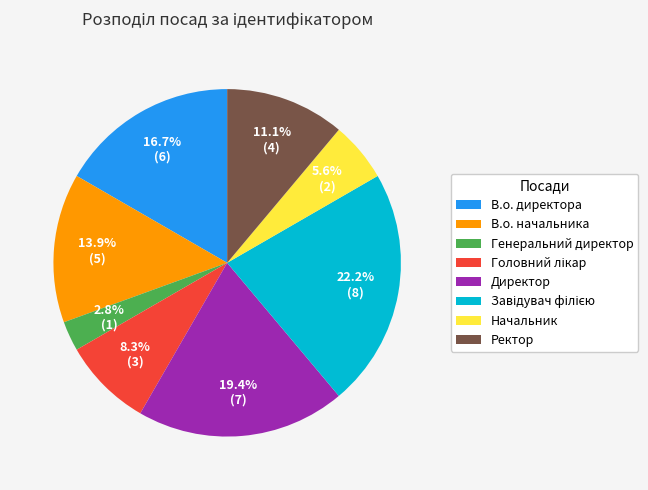

Does В.о. директора account for over 50% of the chart?

No